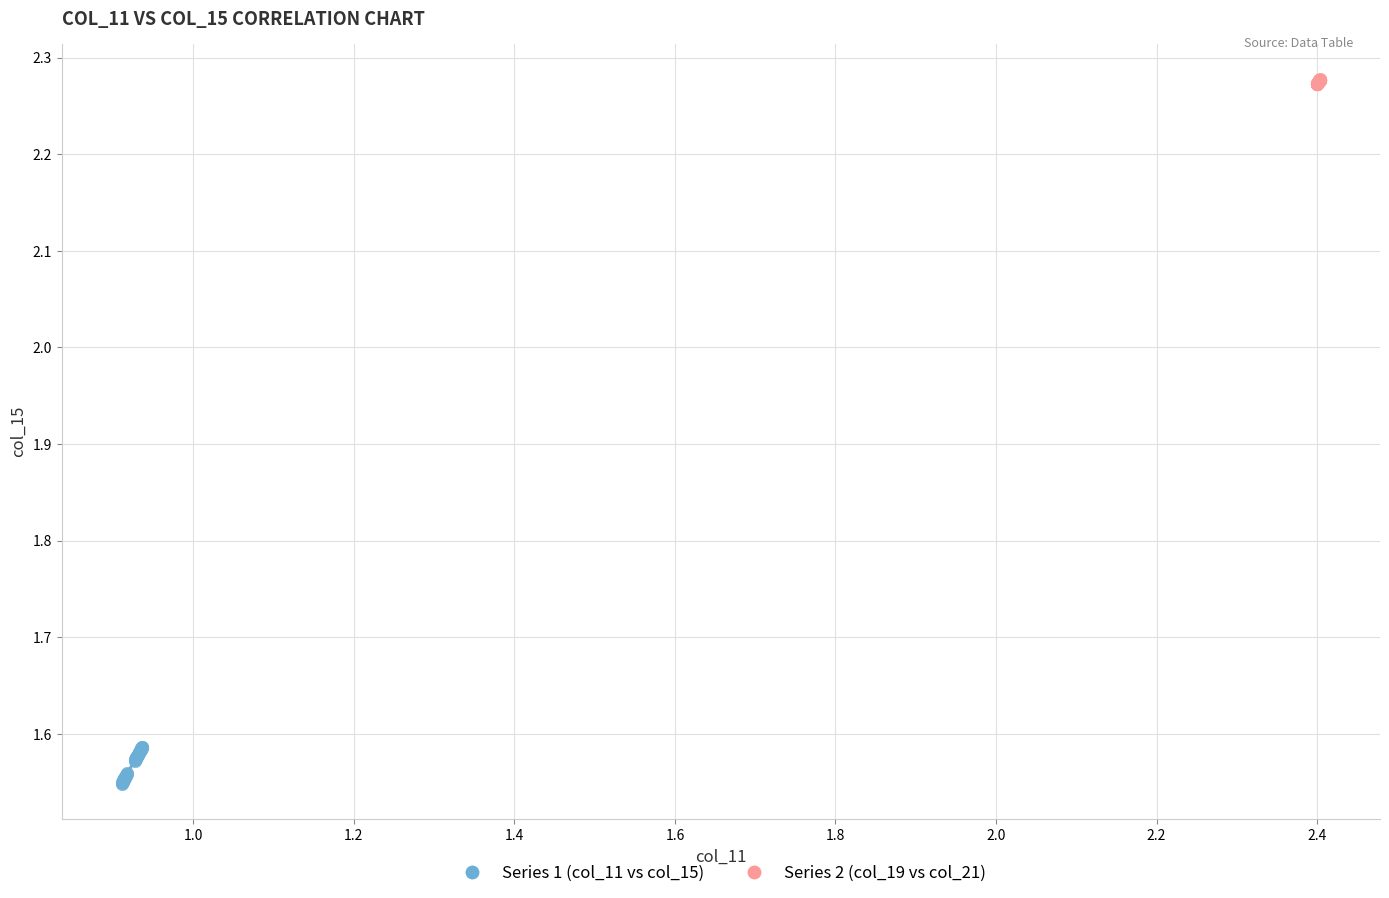

What are all the series names shown in the legend?

Series 1 (col_11 vs col_15), Series 2 (col_19 vs col_21)